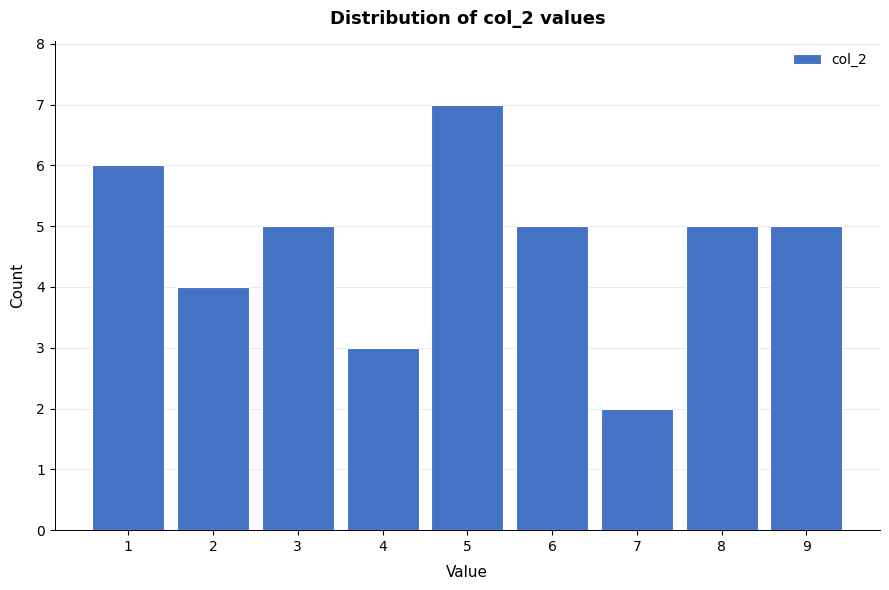

Over which range of the x-axis is the bar tallest?

4.5 to 5.5